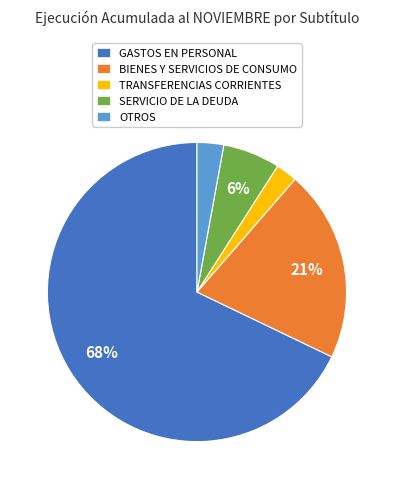

To the nearest percent, what is the difference between the largest and smallest slice percentages?

66%